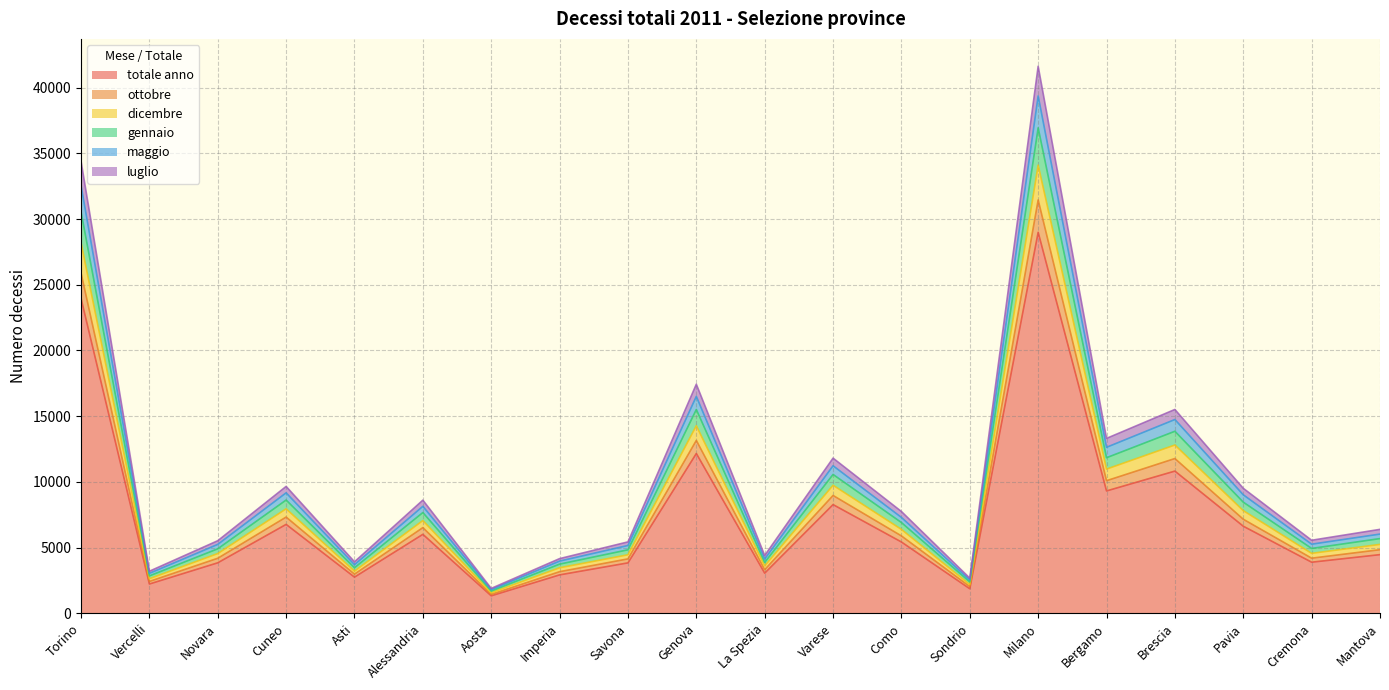

At which category is the sum across all series the highest?

Milano